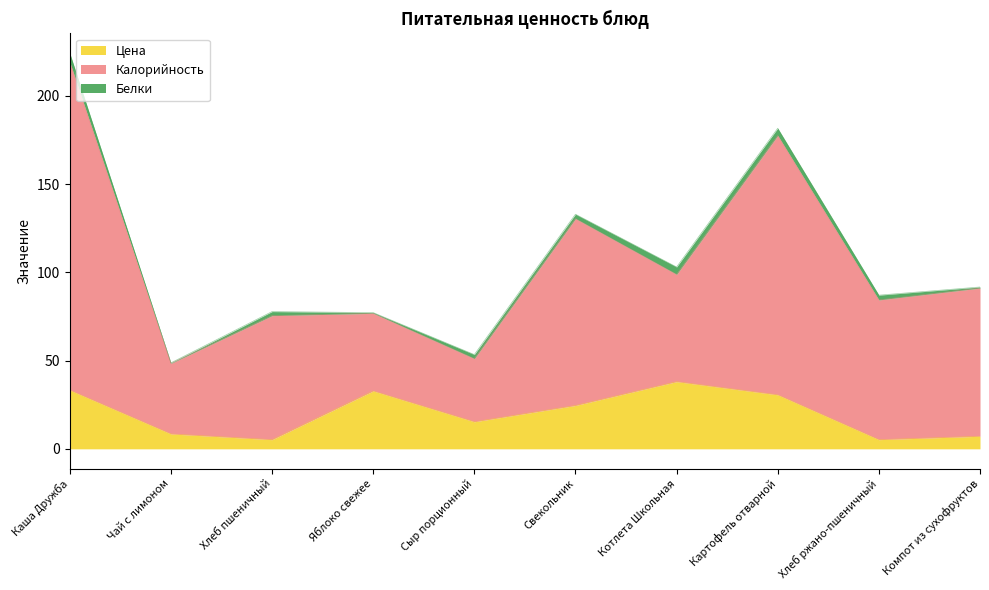

In Калорийность, how many points are higher than both neighbors (excluding endpoints)?

3